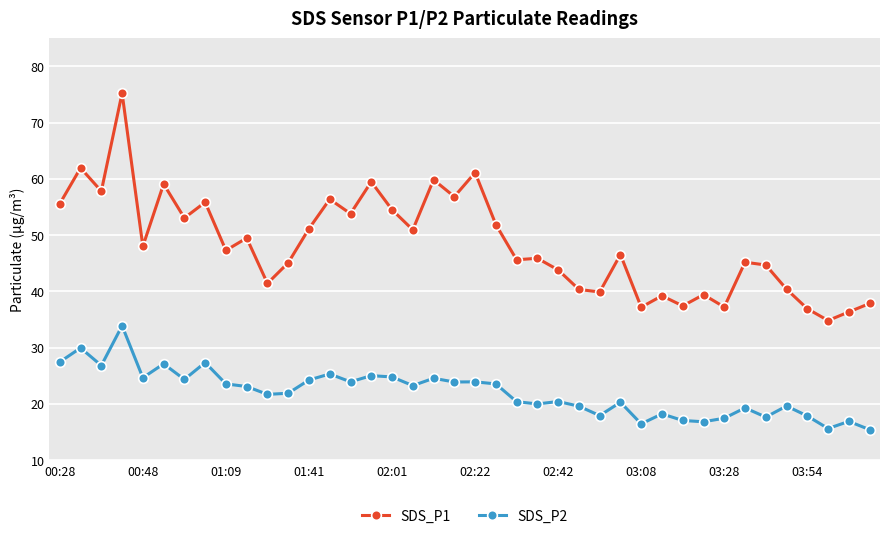

True or false: SDS_P2 and SDS_P1 intersect in this chart.

False